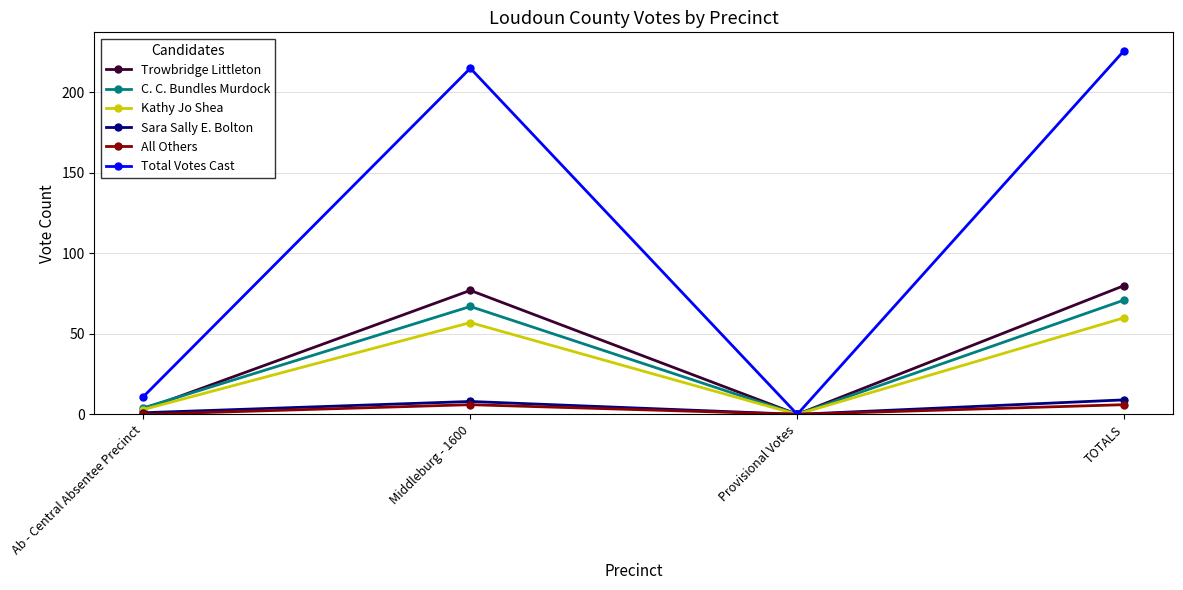

Does the chart have visible grid lines?

Yes